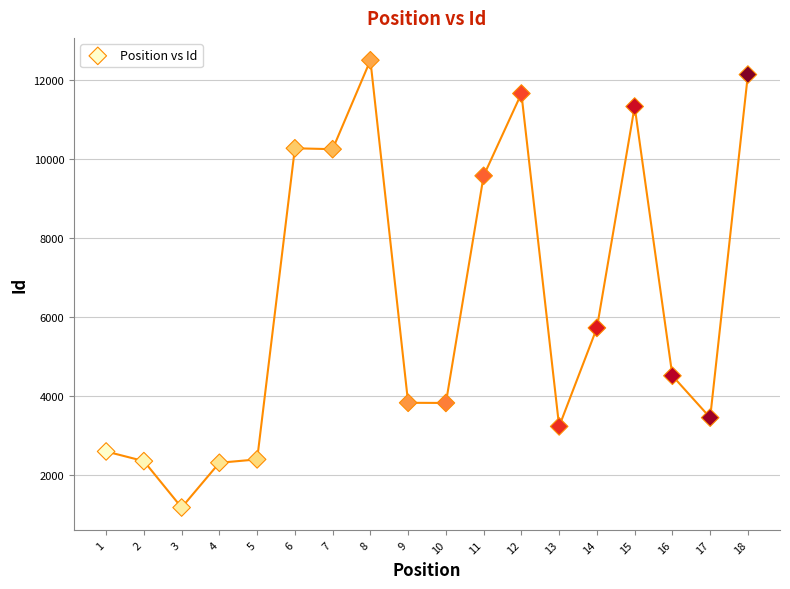

What Y value in the scatter plot is closest to 6837?

5721